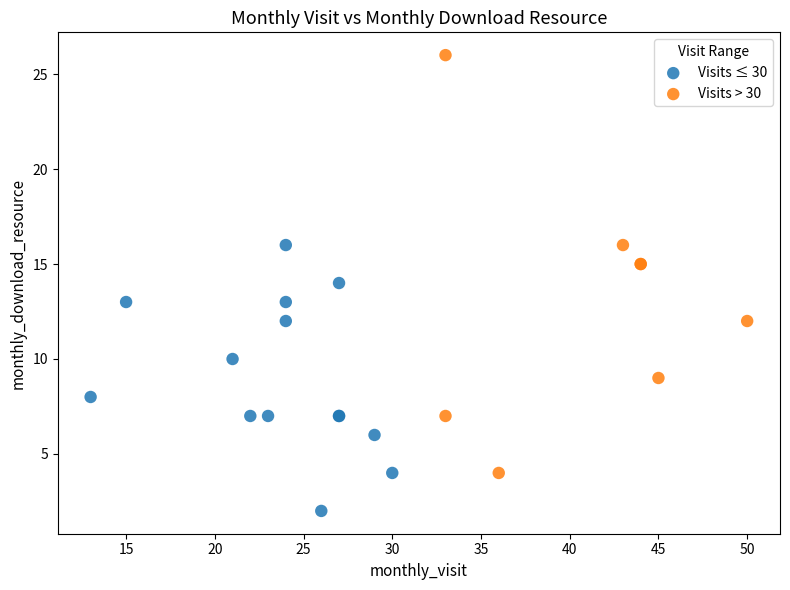

Which series reaches the minimum Y coordinate?

Visits ≤ 30